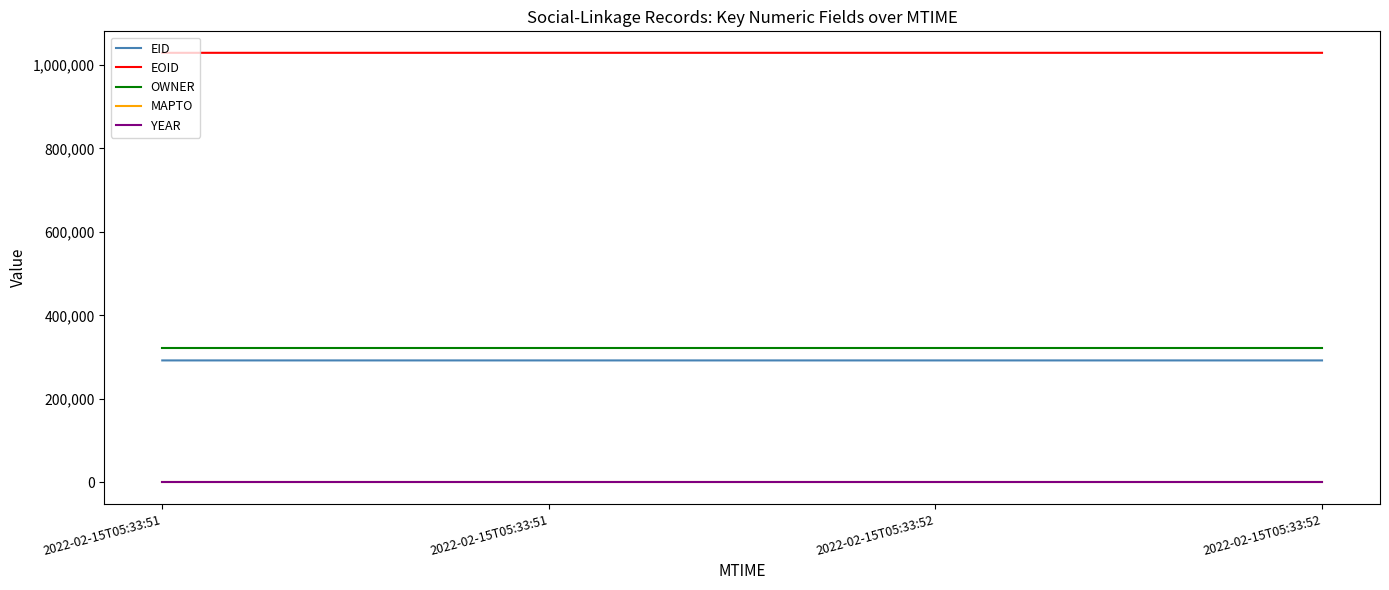

Reading left to right, what are all the values shown in this chart?

EID: 292153	292152	292151	292150
EOID: 1029088	1029089	1029090	1029091
OWNER: 323006	323006	323006	323006
MAPTO: 0	0	0	0
YEAR: 2007	2007	2007	2007